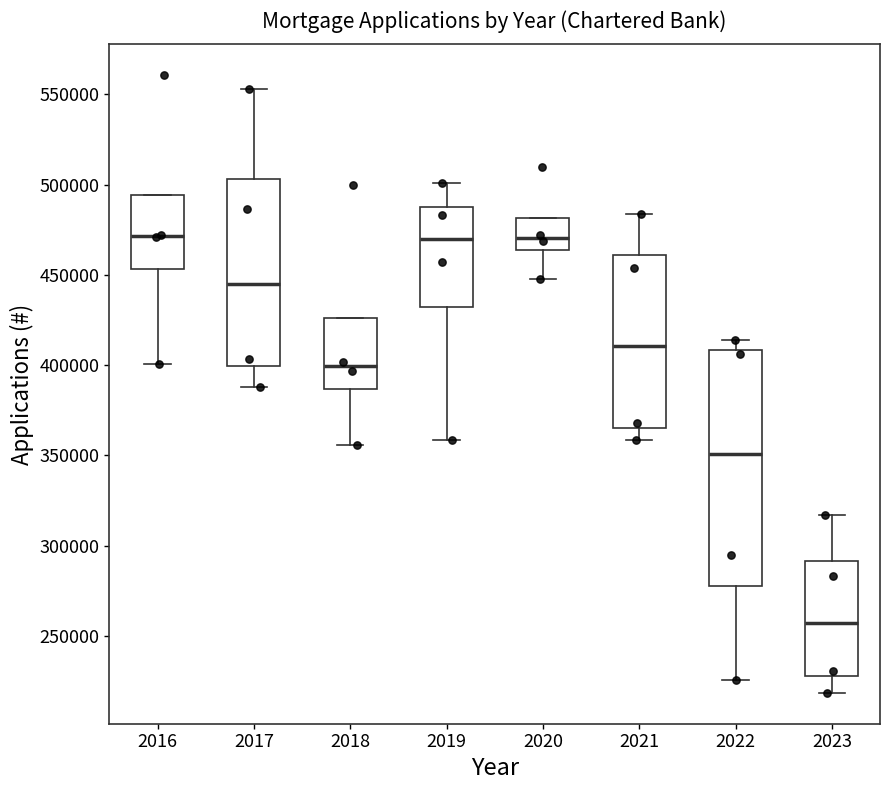

Reading left to right, read every box against the y-axis: the position of its median line, the range the box covers, and the ends of its whiskers. The values are not printed on the chart, so give them approximately, as read against the axis.

2016: median 470000, box 455000 to 495000, whiskers 400000 to 495000
2017: median 445000, box 400000 to 505000, whiskers 390000 to 555000
2018: median 400000, box 385000 to 425000, whiskers 355000 to 425000
2019: median 470000, box 430000 to 485000, whiskers 360000 to 500000
2020: median 470000, box 465000 to 480000, whiskers 450000 to 480000
2021: median 410000, box 365000 to 460000, whiskers 360000 to 485000
2022: median 350000, box 280000 to 410000, whiskers 225000 to 415000
2023: median 255000, box 230000 to 290000, whiskers 220000 to 315000